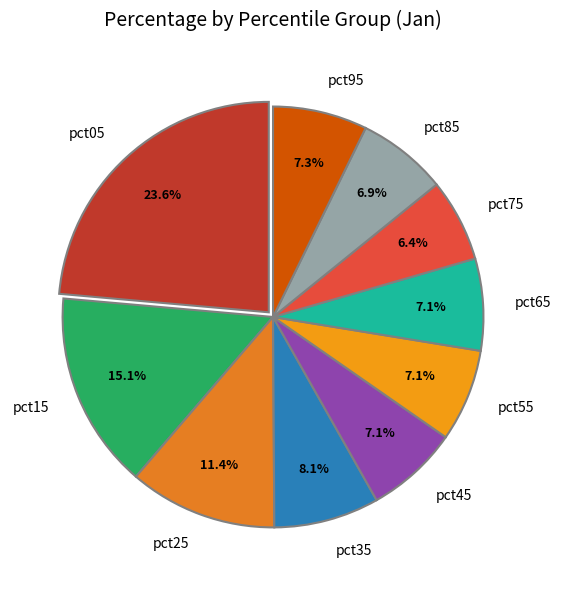

To the nearest percent, what percentage of the pie is pct35?

8%